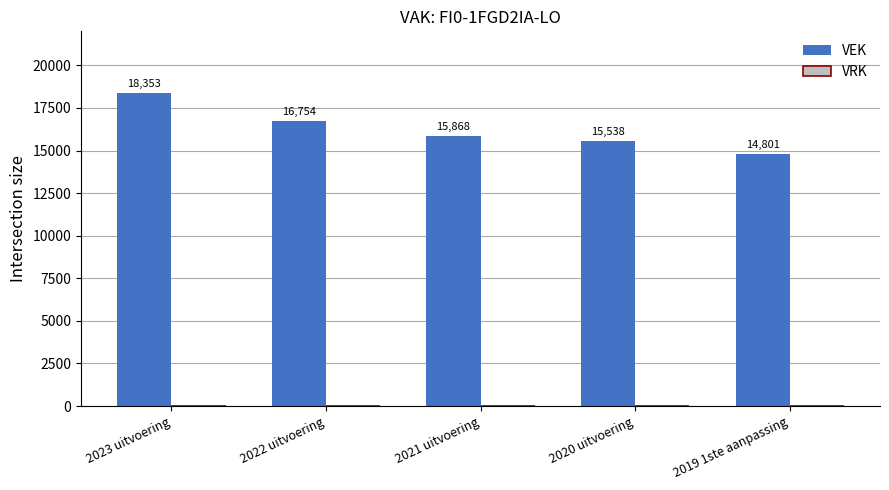

What is the ratio of the value at 2019 1ste aanpassing to the value at 2023 uitvoering?

0.8